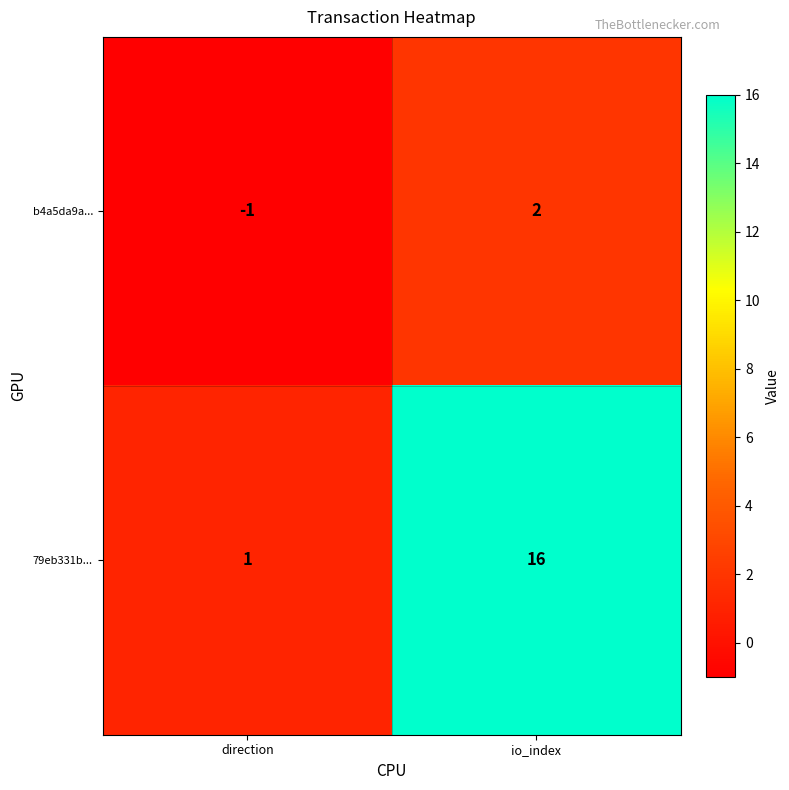

Reading left to right, what are all the values shown in this chart?

b4a5da9a...: direction=-1	io_index=2
79eb331b...: direction=1	io_index=16